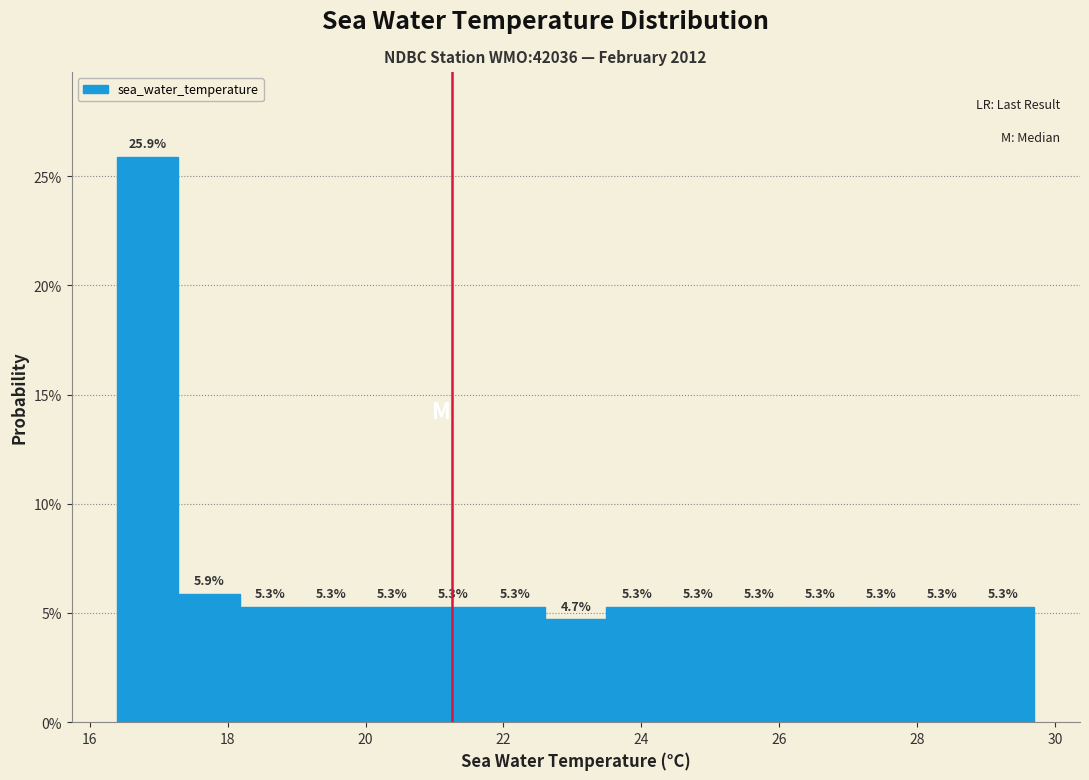

Over which range of the x-axis is the bar tallest?

16.4 to 17.2